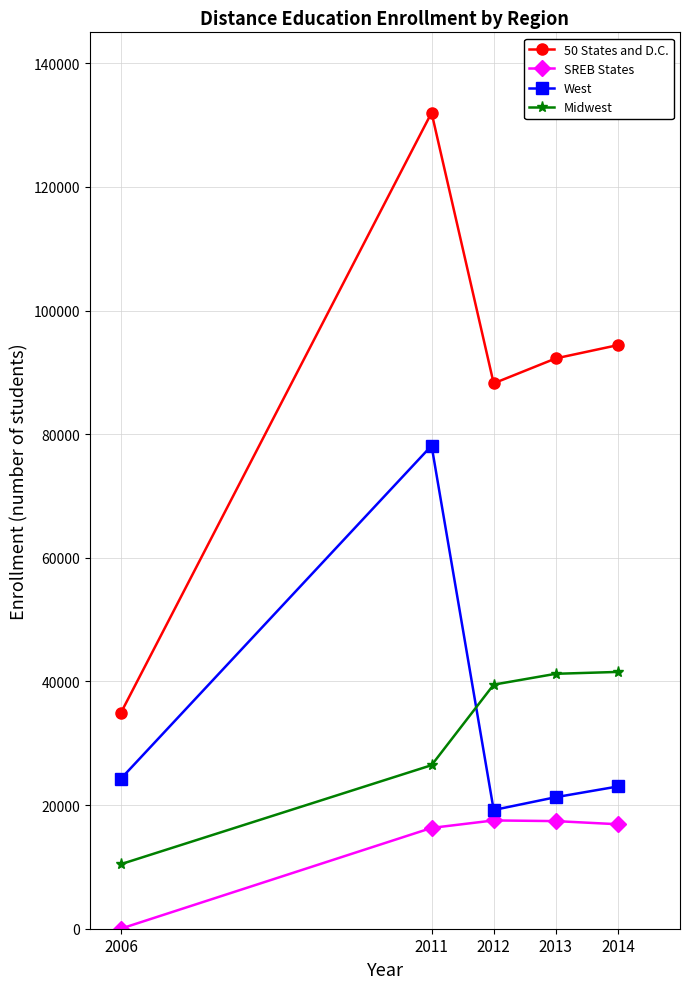

Which series ends up on top after the final intersection of West and Midwest?

Midwest